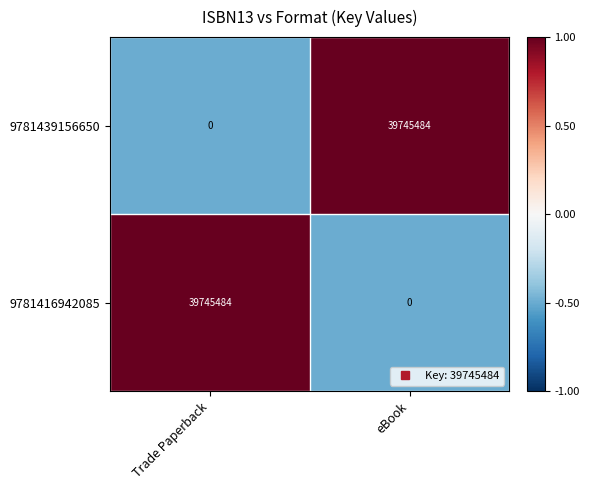

What is the difference between the 9781439156650 values at eBook and Trade Paperback?

39745484